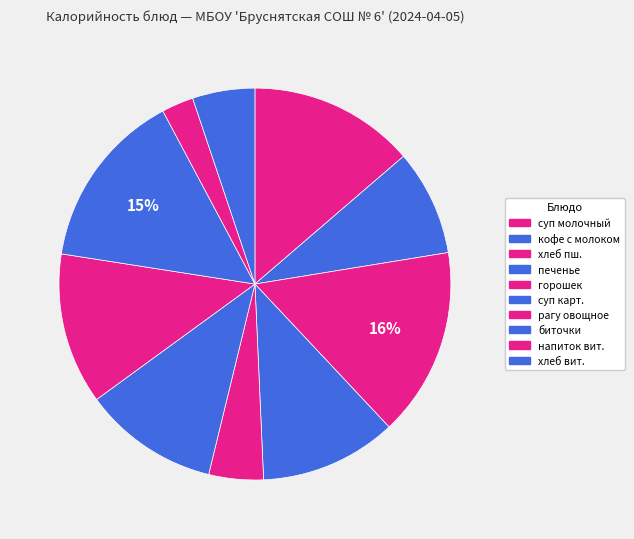

How many segments does this pie chart have?

10